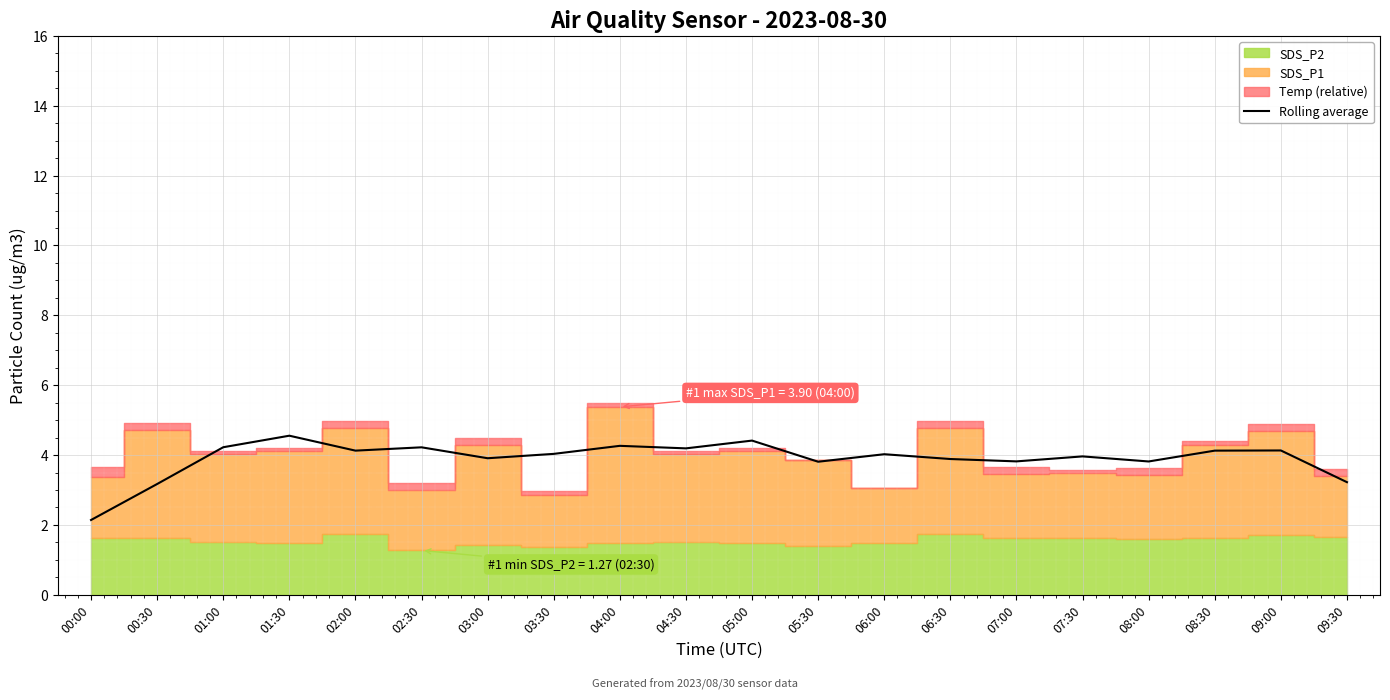

Rank the categories by value from highest to lowest.

01:30, 05:00, 04:00, 01:00, 02:30, 04:30, 09:00, 02:00, 08:30, 03:30, 06:00, 07:30, 03:00, 06:30, 07:00, 08:00, 05:30, 09:30, 00:30, 00:00